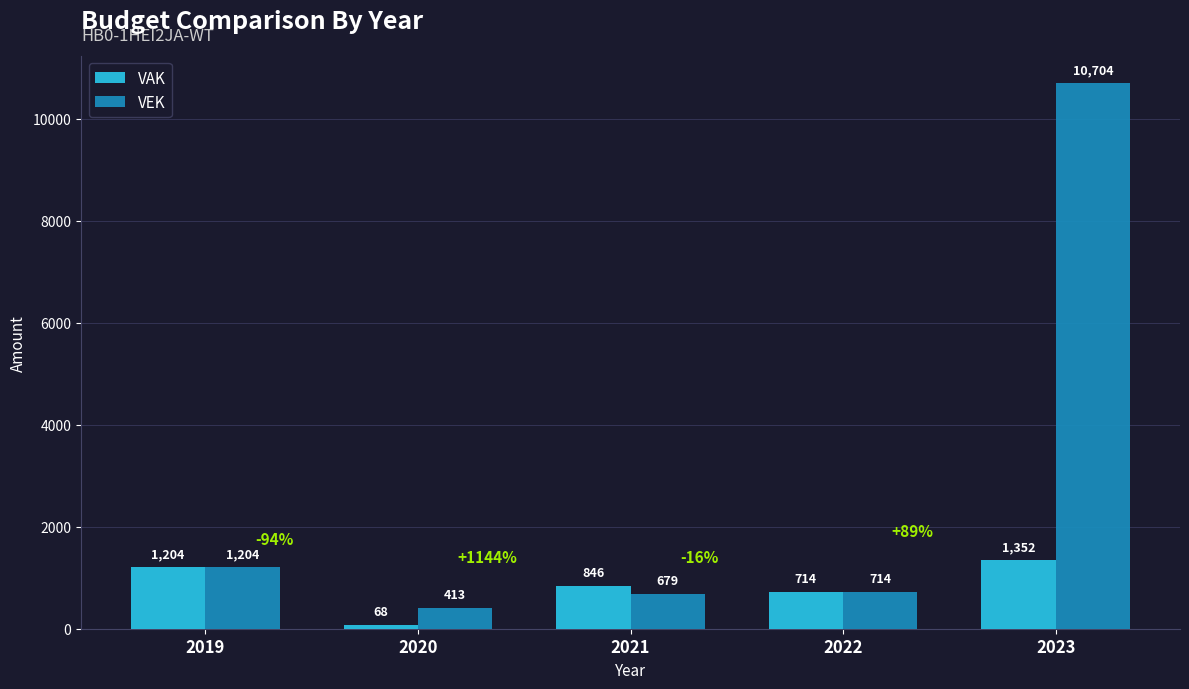

How many data points in VAK are less than 846?

2